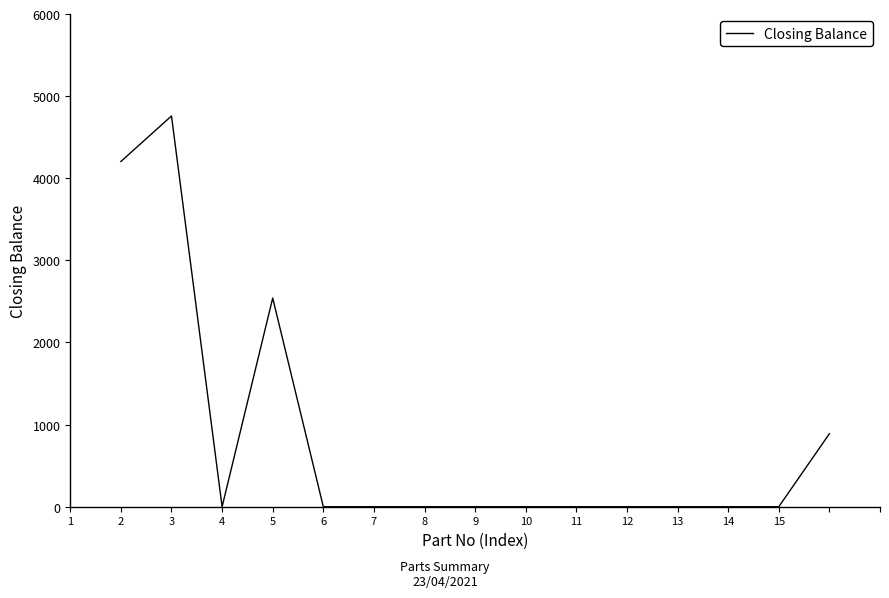

What is the maximum value shown in the chart?

4758